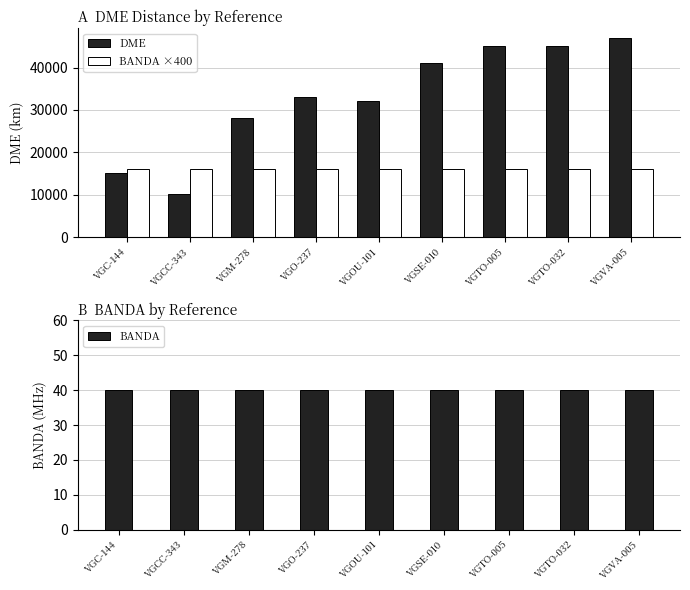

What is the label of the 3rd bar from the left?

VGM-278